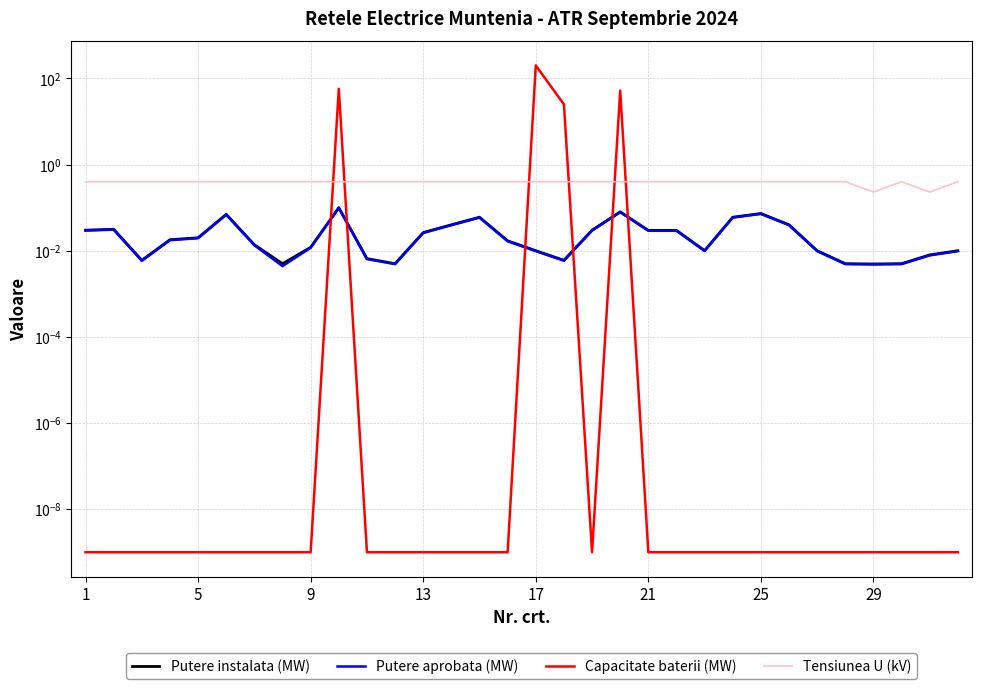

What is the difference between the second highest and minimum values in the Putere instalata (MW) series?

0.1